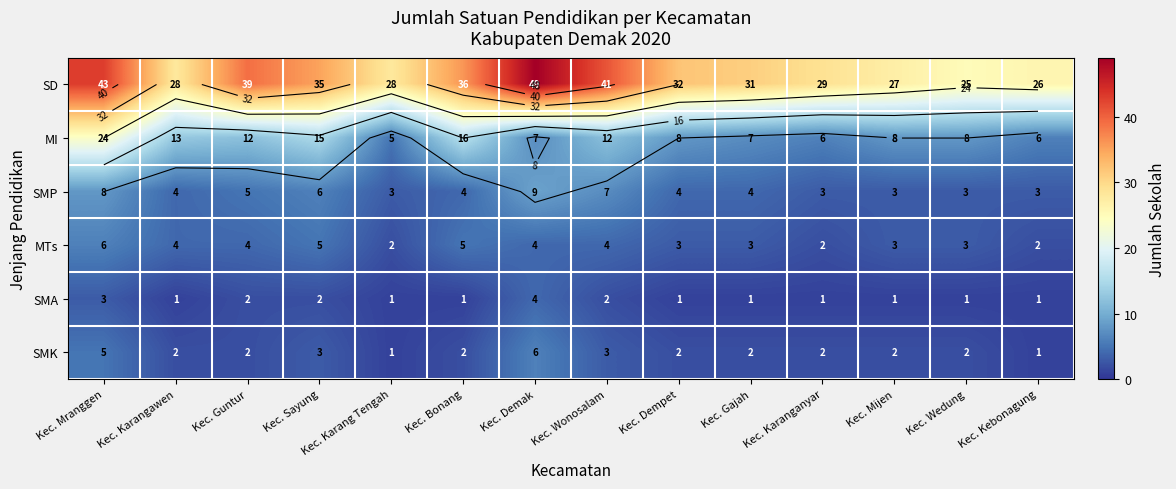

Which series changed the most between Kec. Karangawen and Kec. Dempet?

MI